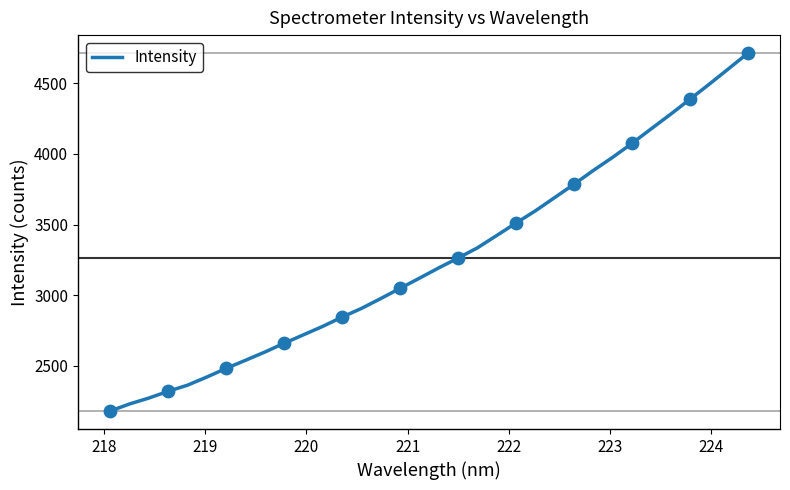

What is the maximum value for Intensity?

4715.0